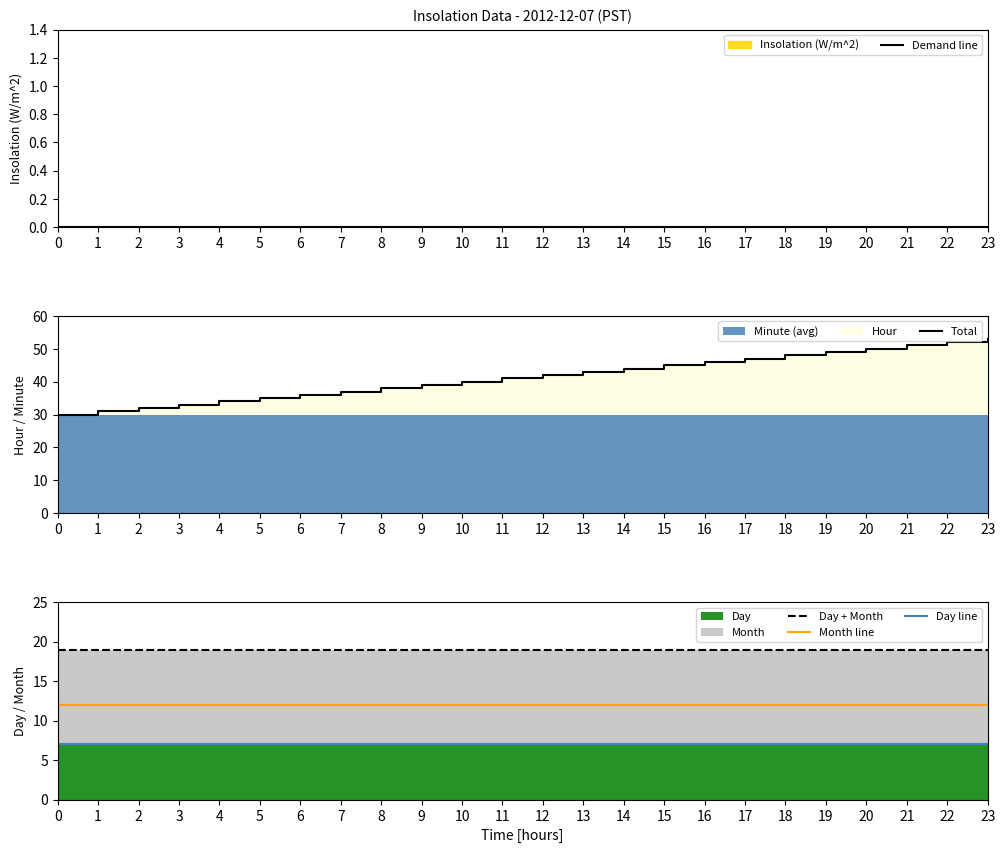

The Day + Month series shows 9 at 7. True or false?

False